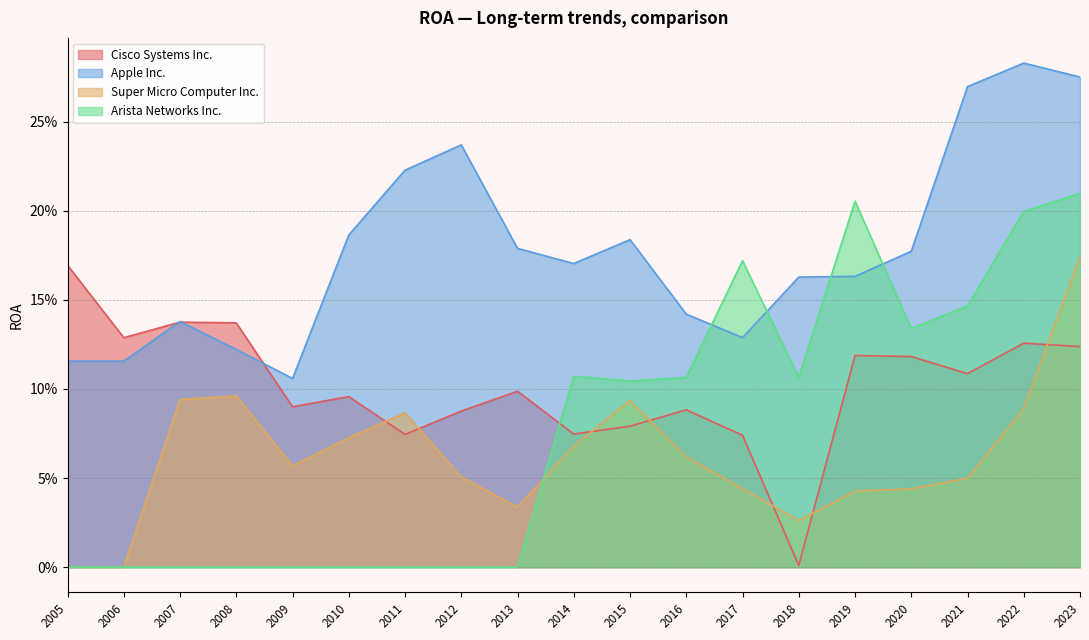

Where is Arista Networks Inc. nearest to the value 0?

2005